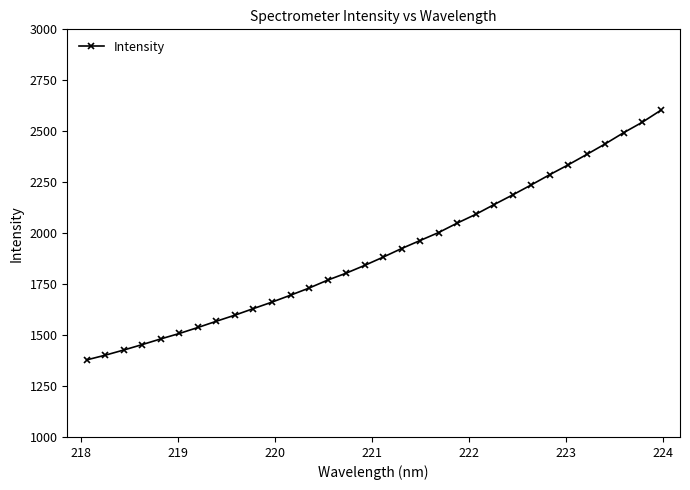

How many lines are shown in the chart?

1